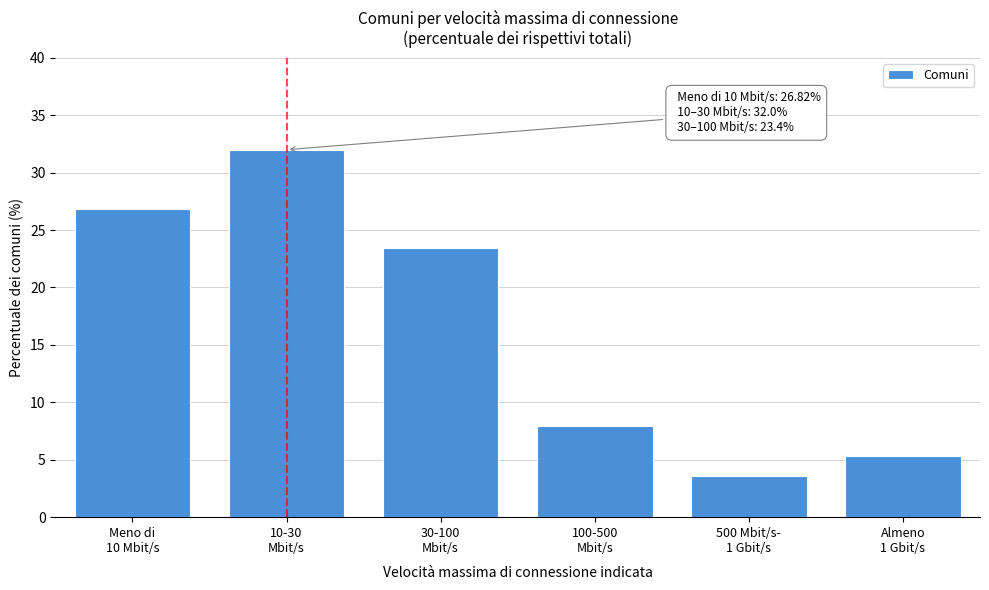

Reading right to left, list all the values displayed in this chart.

5.3	3.6	8.0	23.4	32.0	26.8